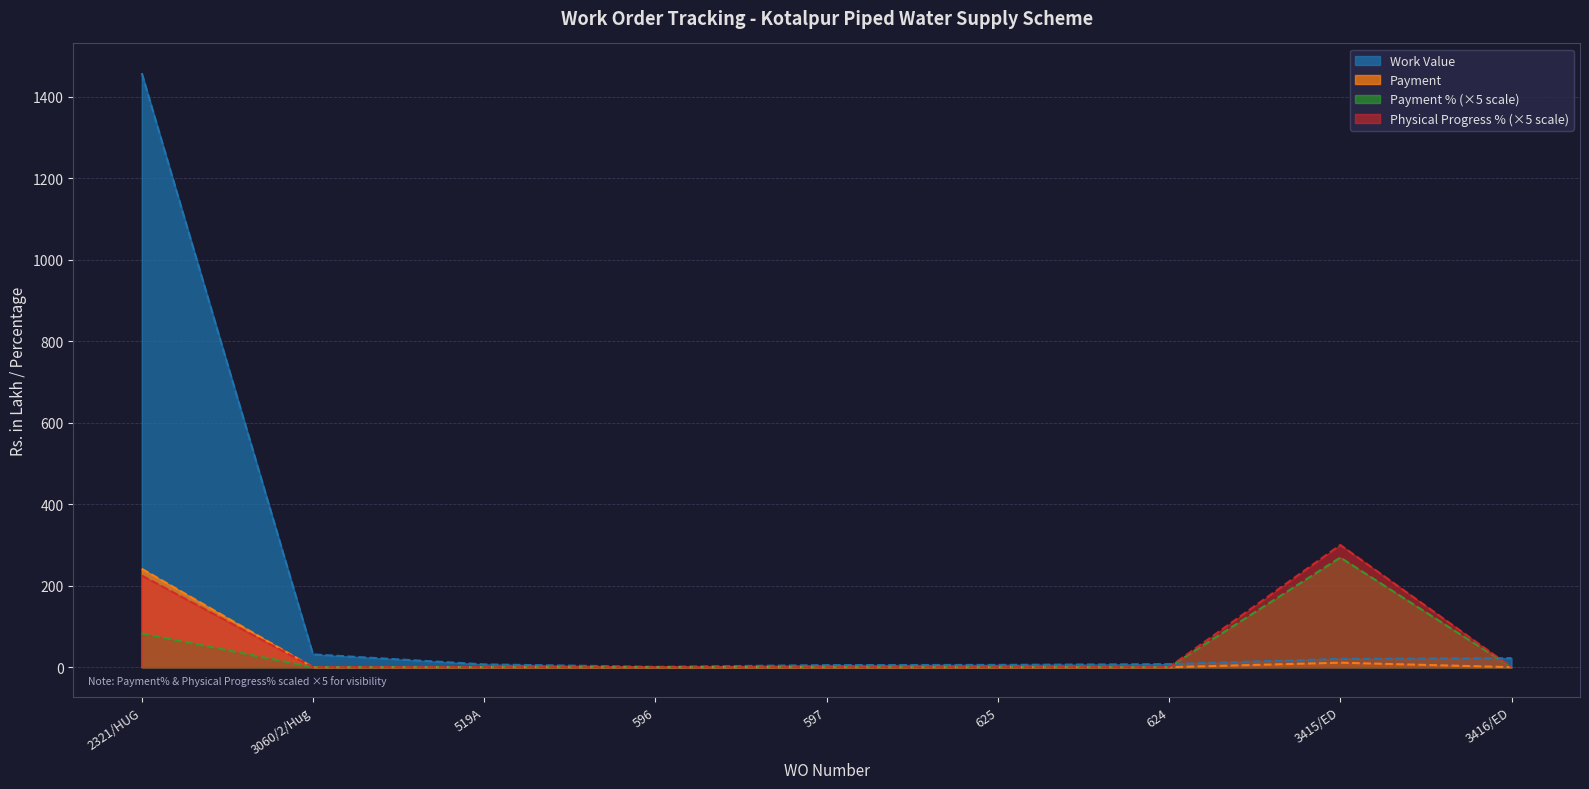

True or false: Payment % has more than 1 points higher than both neighbors.

False